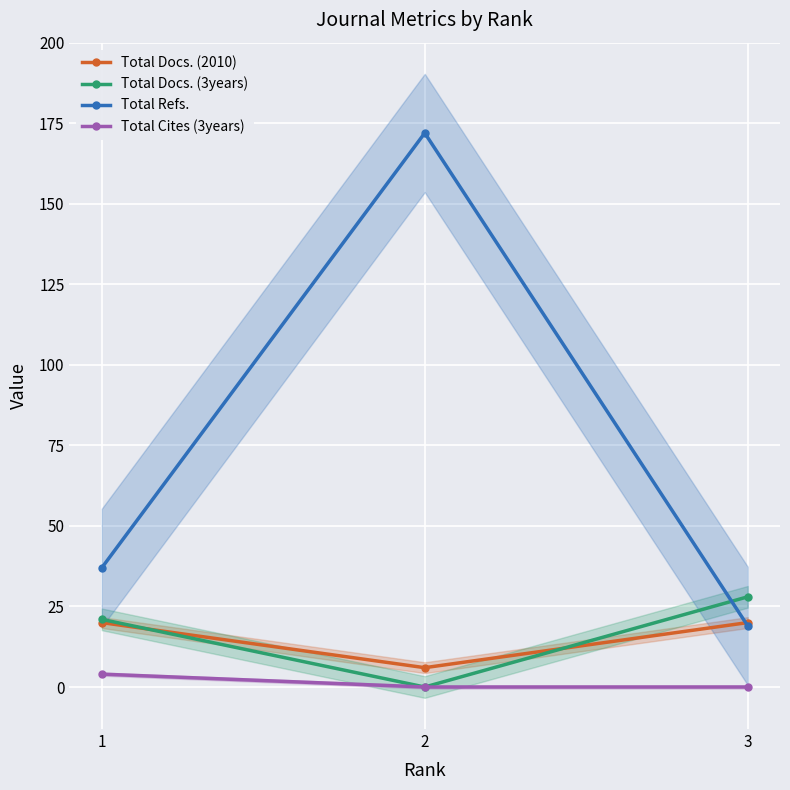

Rank the categories by Total Docs. (3years) value from highest to lowest.

3, 1, 2